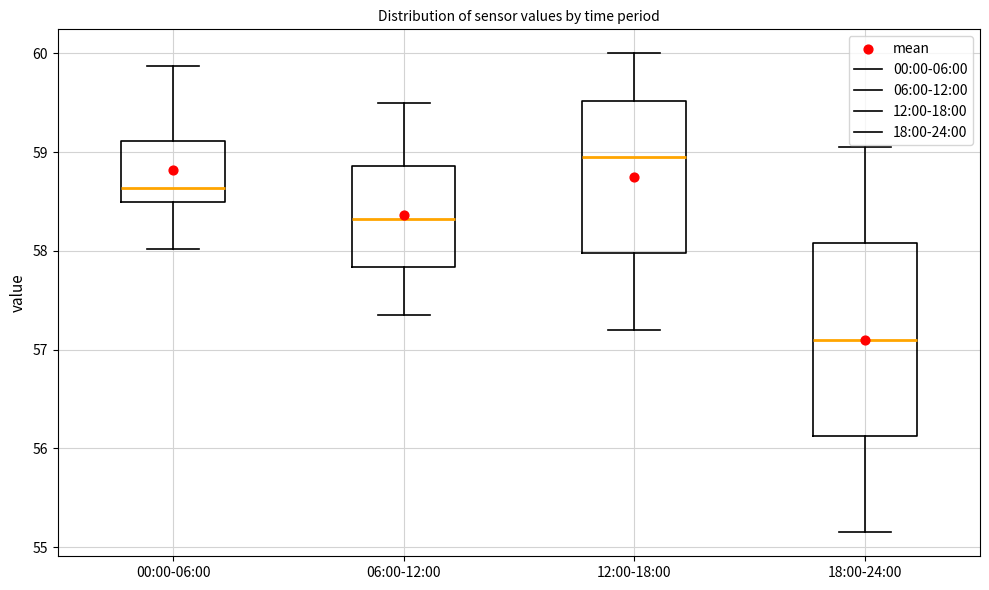

Reading left to right, transcribe this box plot: for each box, give where its median line is, the range the box spans, and where its two whiskers end, as read against the y-axis. The values are not printed on the chart, so give them approximately, as read against the axis.

00:00-06:00: median 58.6, box 58.5 to 59.1, whiskers 58.0 to 59.9
06:00-12:00: median 58.3, box 57.8 to 58.9, whiskers 57.4 to 59.5
12:00-18:00: median 59.0, box 58.0 to 59.5, whiskers 57.2 to 60.0
18:00-24:00: median 57.1, box 56.1 to 58.1, whiskers 55.2 to 59.1